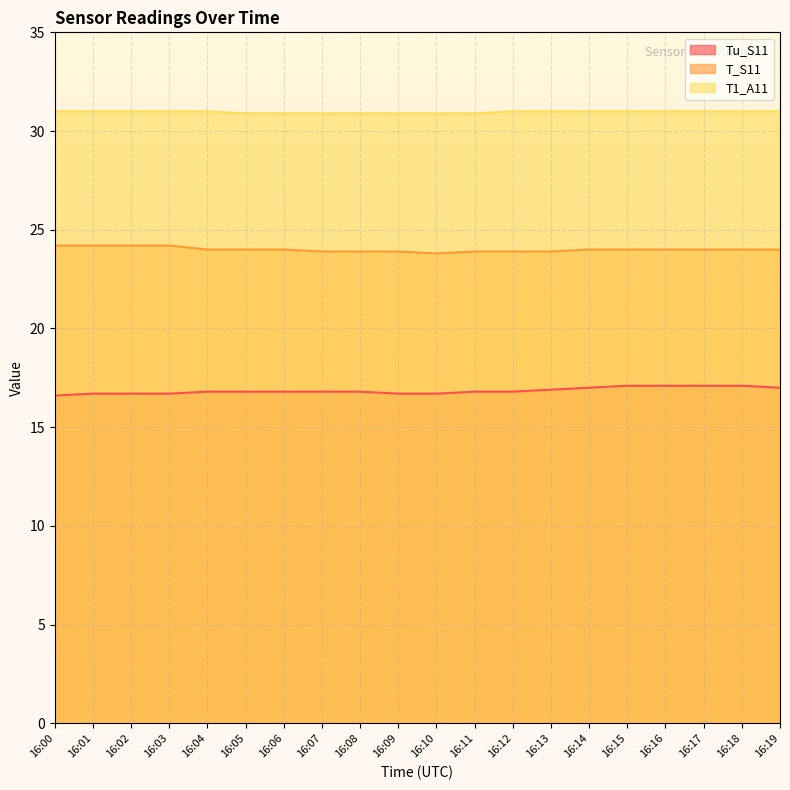

Reading right to left, what are all the values shown in this chart?

Tu_S11: 16:19=17.0	16:18=17.1	16:17=17.1	16:16=17.1	16:15=17.1	16:14=17.0	16:13=16.9	16:12=16.8	16:11=16.8	16:10=16.7	16:09=16.7	16:08=16.8	16:07=16.8	16:06=16.8	16:05=16.8	16:04=16.8	16:03=16.7	16:02=16.7	16:01=16.7	16:00=16.6
T_S11: 16:19=24.0	16:18=24.0	16:17=24.0	16:16=24.0	16:15=24.0	16:14=24.0	16:13=23.9	16:12=23.9	16:11=23.9	16:10=23.8	16:09=23.9	16:08=23.9	16:07=23.9	16:06=24.0	16:05=24.0	16:04=24.0	16:03=24.2	16:02=24.2	16:01=24.2	16:00=24.2
T1_A11: 16:19=31.0	16:18=31.0	16:17=31.0	16:16=31.0	16:15=31.0	16:14=31.0	16:13=31.0	16:12=31.0	16:11=30.9	16:10=30.9	16:09=30.9	16:08=30.9	16:07=30.9	16:06=30.9	16:05=30.9	16:04=31.0	16:03=31.0	16:02=31.0	16:01=31.0	16:00=31.0